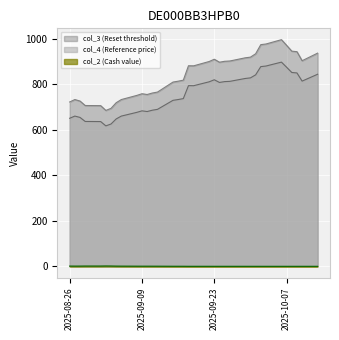

At which label does col_3 (Reset threshold) first exceed 881?

2025-09-18